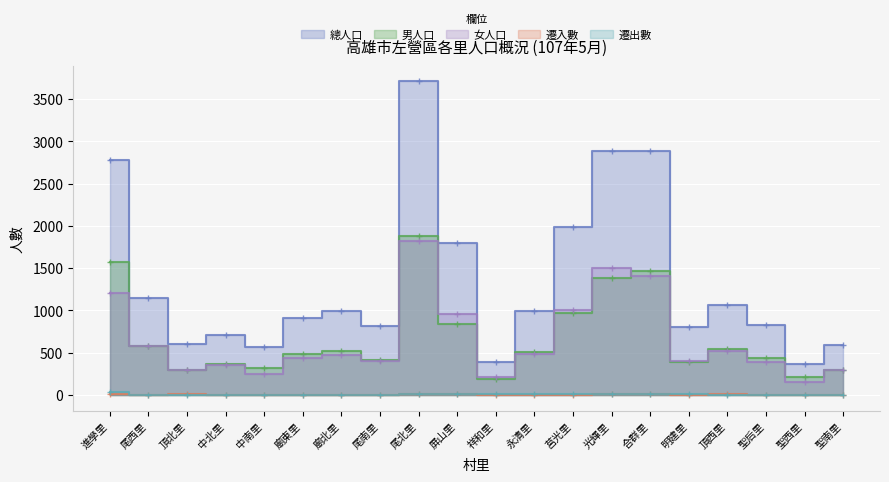

Reading left to right, transcribe all the data shown in this chart.

總人口: 2780	1150	599	713	572	913	995	816	3709	1793	393	997	1983	2883	2883	801	1062	824	366	594
男人口: 1578	576	300	362	322	480	517	412	1884	838	183	511	975	1384	1470	394	546	435	214	301
女人口: 1202	574	299	351	250	433	478	404	1825	955	210	486	1008	1499	1413	407	516	389	152	293
遷入數: 8	2	6	4	0	0	2	2	16	7	1	3	5	10	12	2	8	1	5	0
遷出數: 30	1	0	1	1	0	1	3	15	8	9	13	15	14	16	10	3	0	2	3